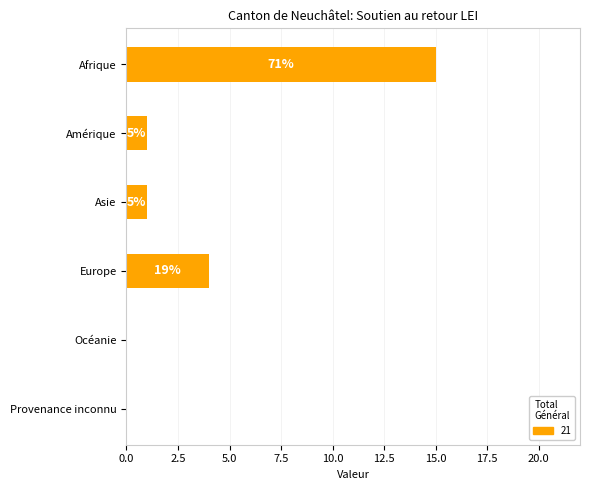

Are the bars horizontal?

Yes